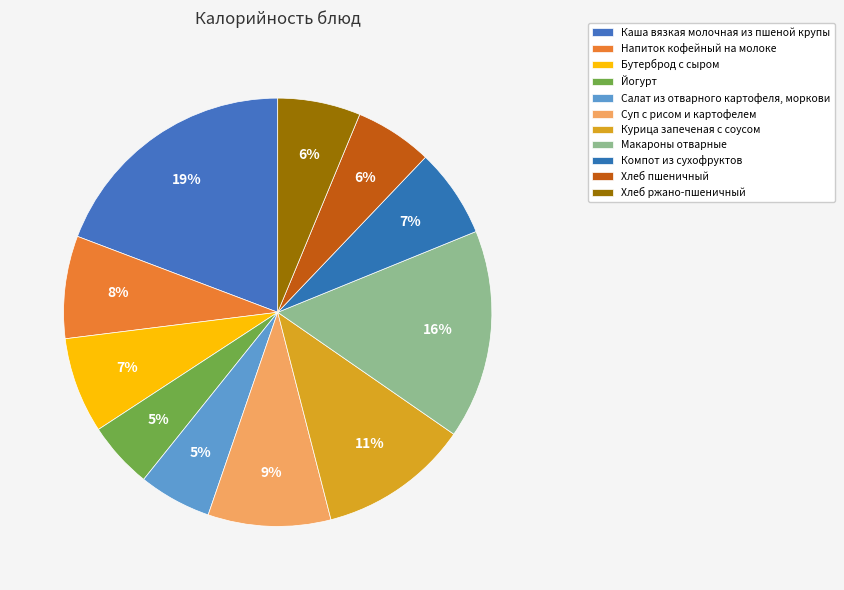

What is the smallest slice in the pie chart?

Йогурт